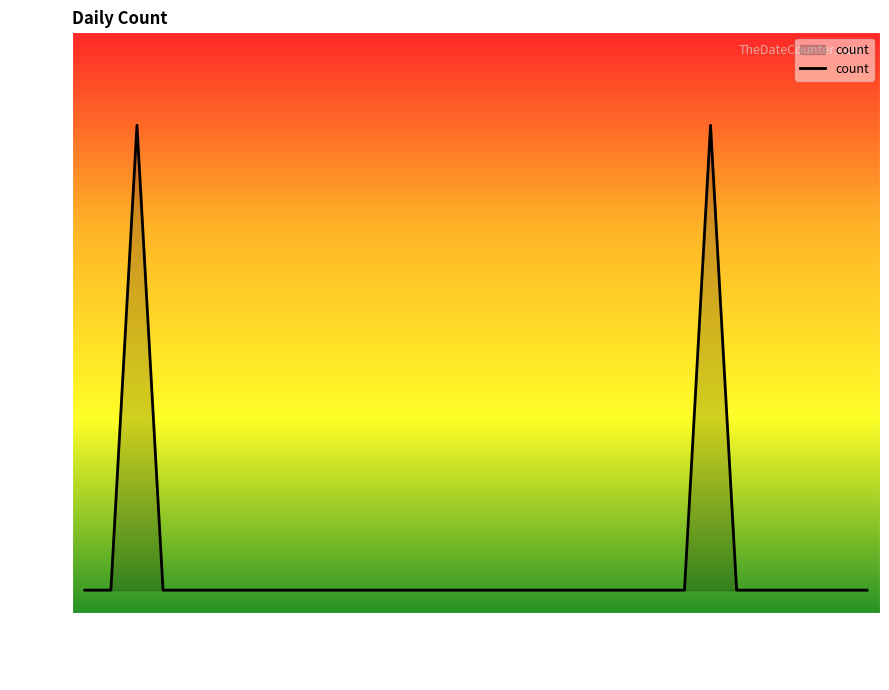

How many values are between 0 and 1?

31